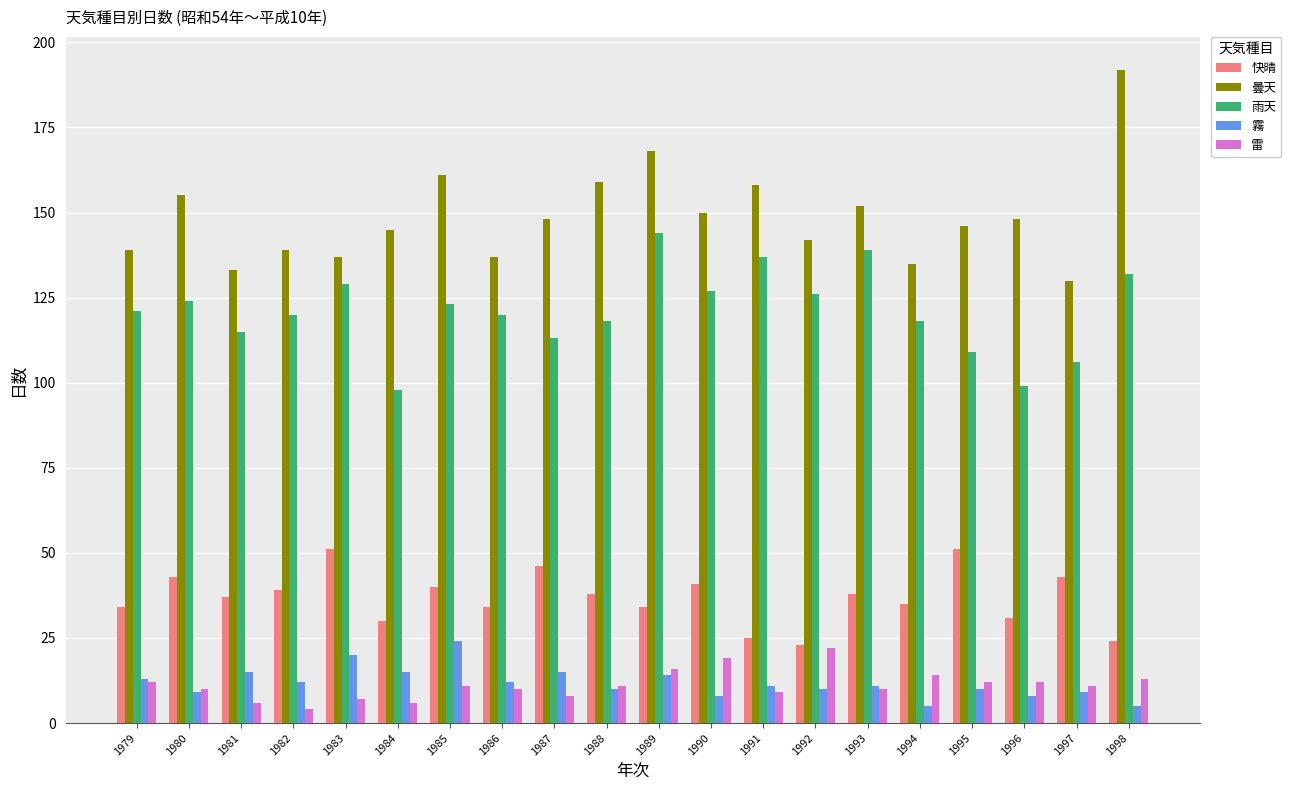

Rank the series by their maximum value, from lowest to highest.

雷, 霧, 快晴, 雨天, 曇天